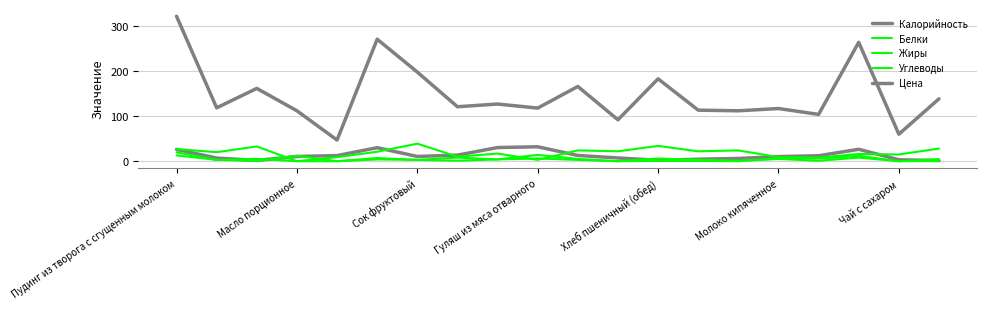

Does the chart have visible grid lines?

Yes